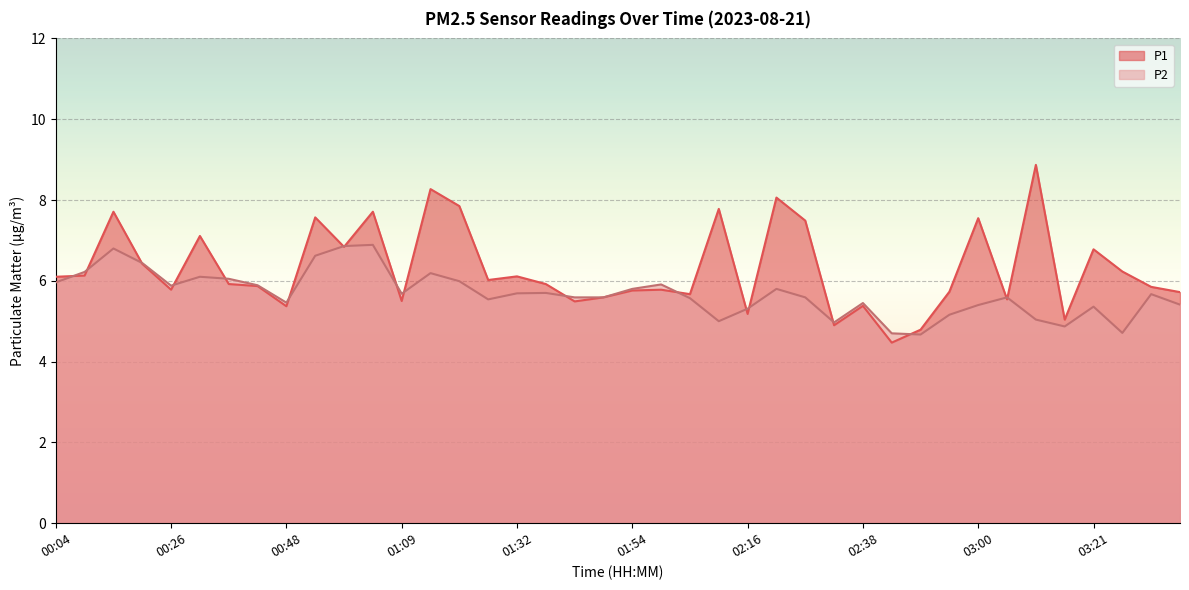

Which series ends up on top after the final intersection of P1 and P2?

P1